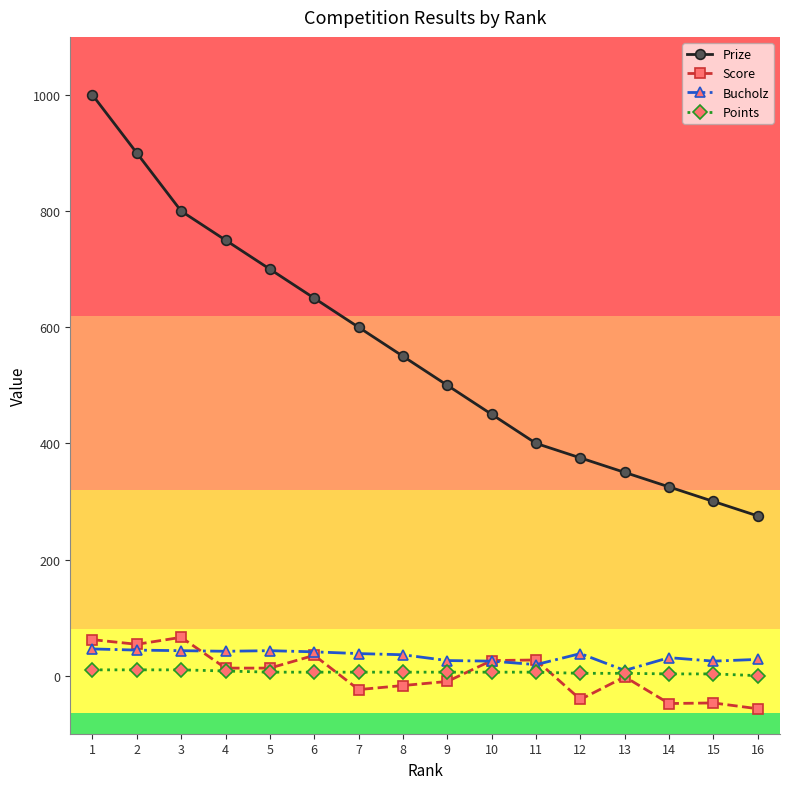

How many data points in Score are less than 13?

8